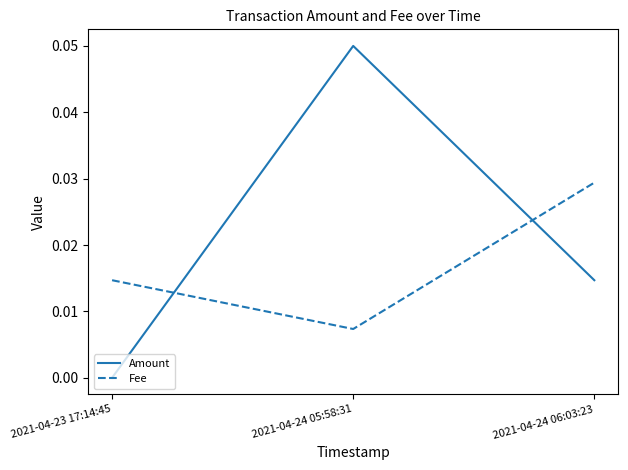

Between 2021-04-24 05:58:31 and 2021-04-24 06:03:23, which series saw the biggest shift?

Amount